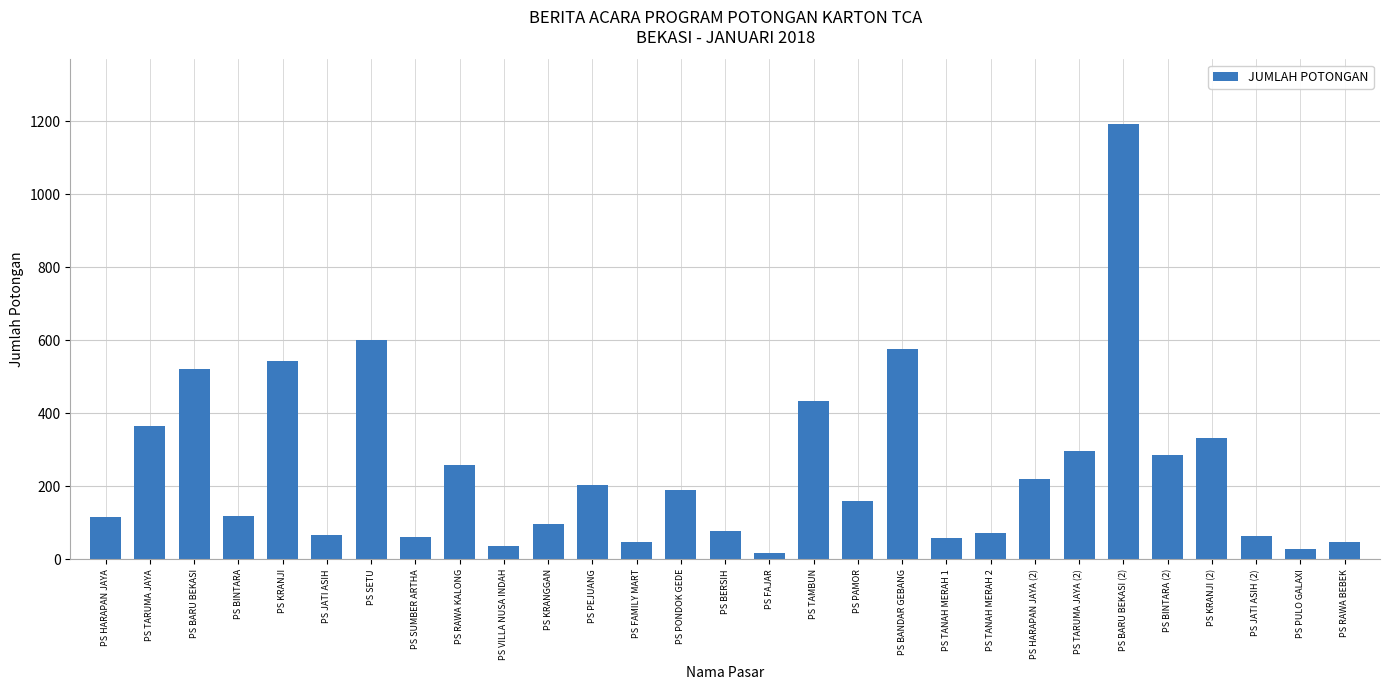

Is it true that the value at PS HARAPAN JAYA (2) is 219?

True